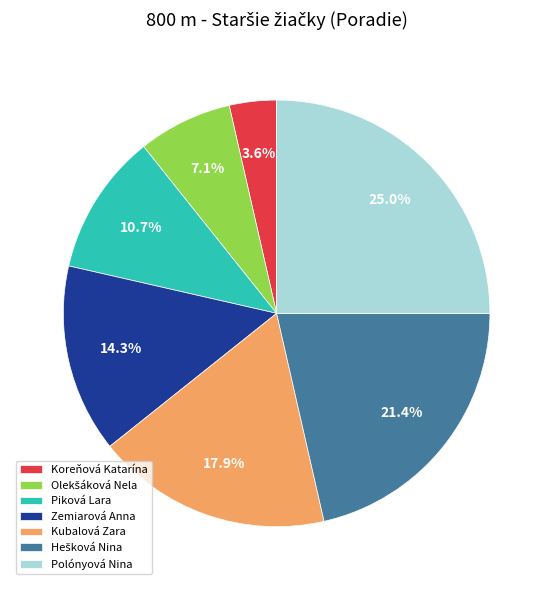

To the nearest percent, what is the average slice percentage?

14%